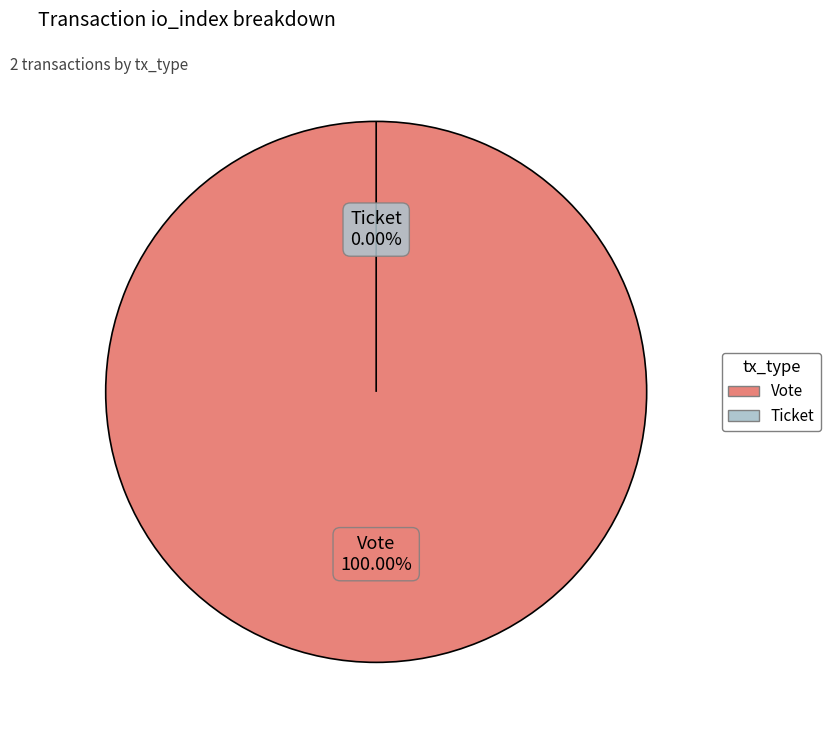

Rank the categories by value from highest to lowest.

Vote, Ticket